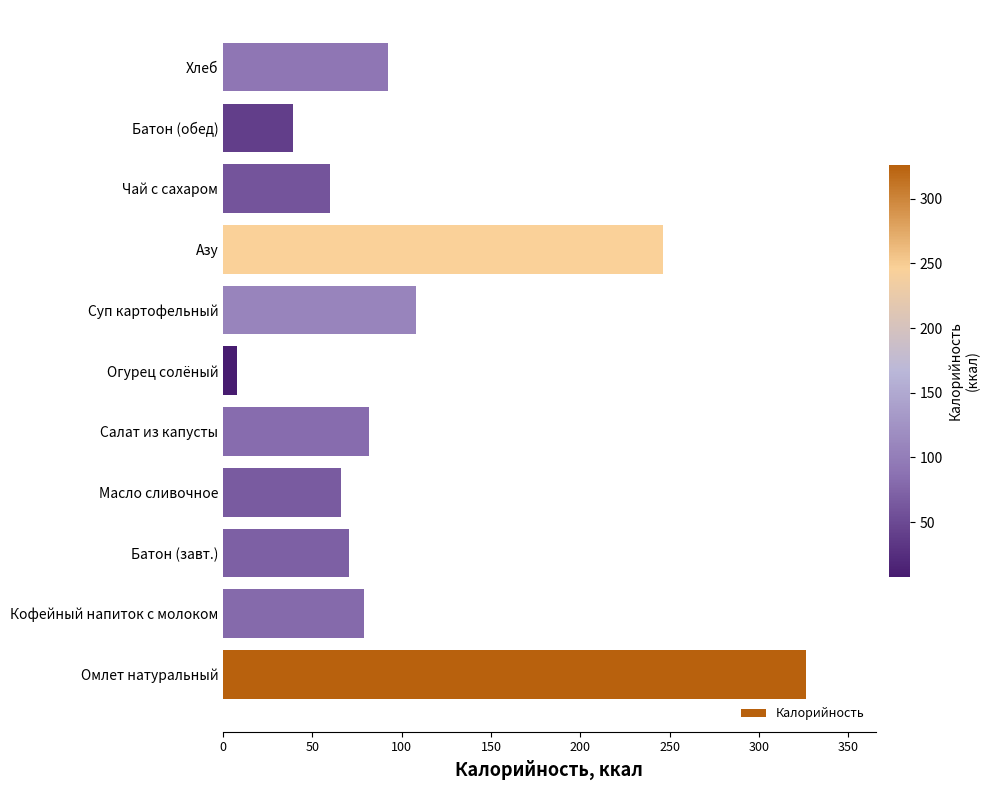

Which label corresponds to the largest value in the chart?

Омлет натуральный